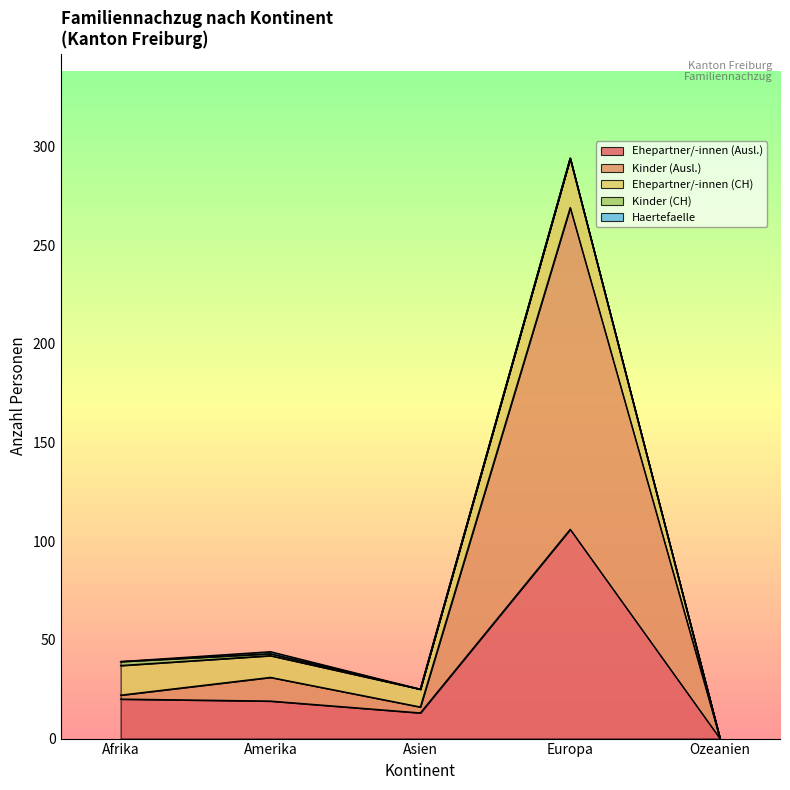

True or false: Ehepartner/-innen (CH) and Kinder (CH) intersect in this chart.

False